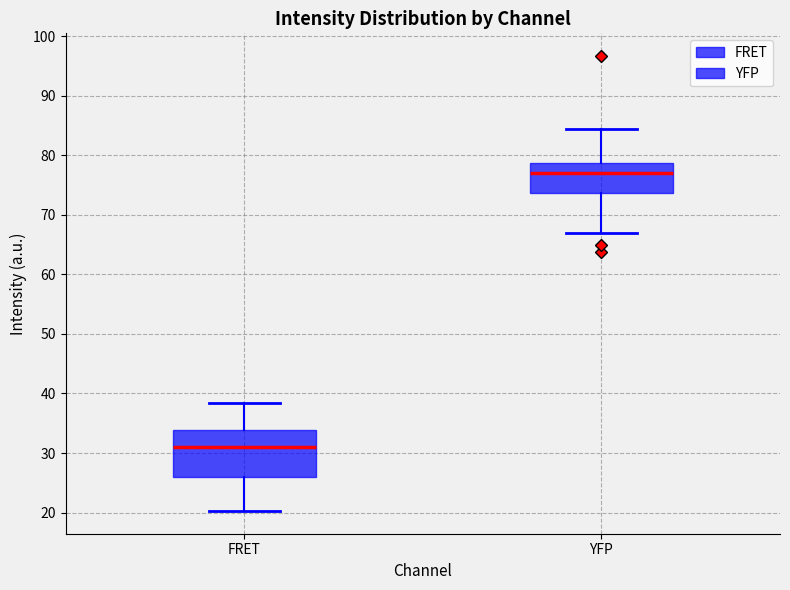

Comparing the boxes themselves (not the whiskers), which one is the tallest?

FRET